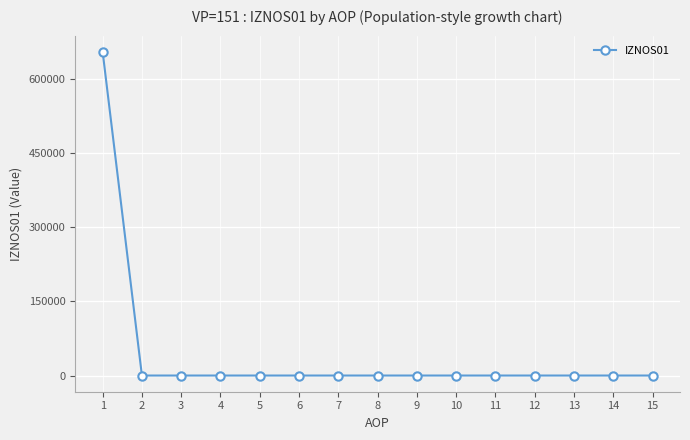

The value at 14 is -246099.1. True or false?

False